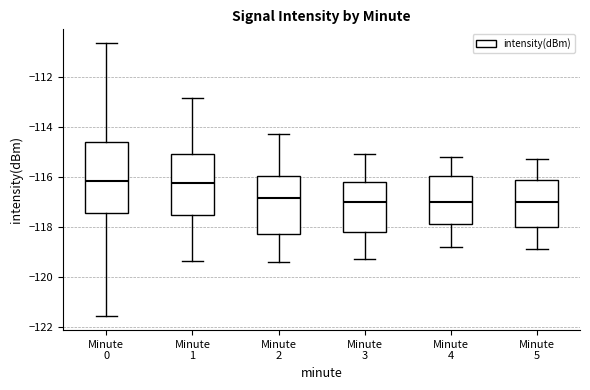

Reading left to right, transcribe this box plot: for each box, give where its median line is, the range the box spans, and where its two whiskers end, as read against the y-axis. The values are not printed on the chart, so give them approximately, as read against the axis.

Minute 0: median -116.2, box -117.4 to -114.6, whiskers -121.6 to -110.6
Minute 1: median -116.2, box -117.6 to -115.0, whiskers -119.4 to -112.8
Minute 2: median -116.8, box -118.2 to -116.0, whiskers -119.4 to -114.2
Minute 3: median -117.0, box -118.2 to -116.2, whiskers -119.2 to -115.0
Minute 4: median -117.0, box -117.8 to -116.0, whiskers -118.8 to -115.2
Minute 5: median -117.0, box -118.0 to -116.2, whiskers -118.8 to -115.2